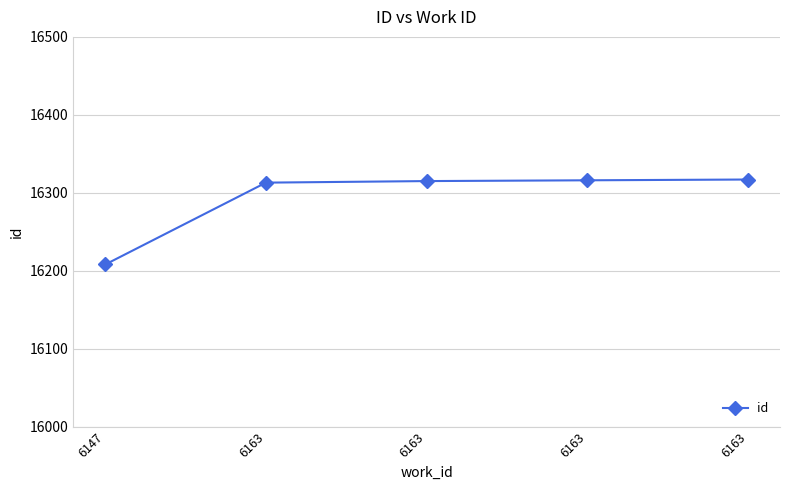

Which label corresponds to the smallest value in the chart?

6147